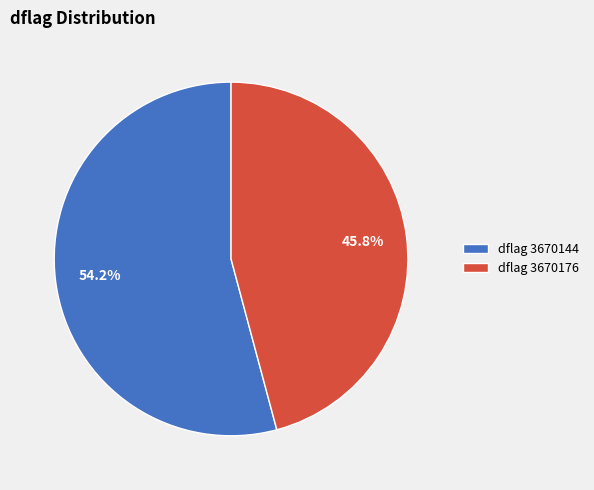

What percentage do dflag 3670144 and dflag 3670176 together represent?

100.0%